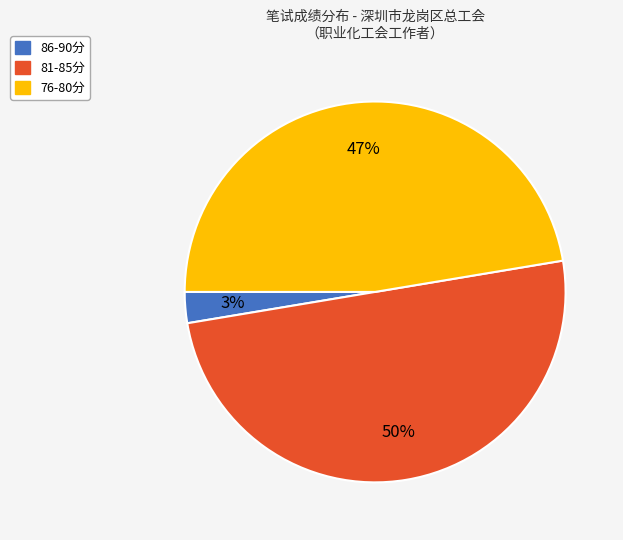

To the nearest percent, what is the average slice percentage?

33%